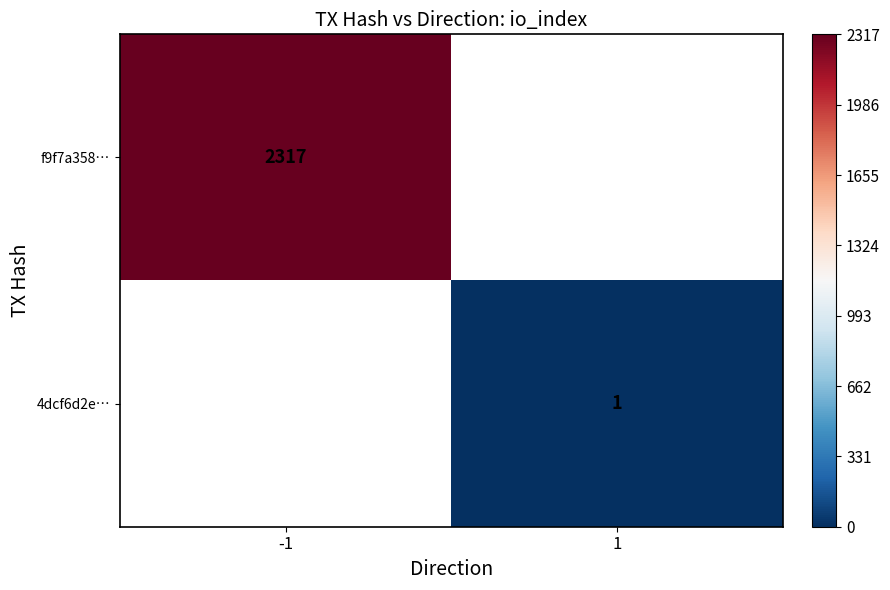

Is the value of f9f7a358… at 1 greater than the value of 4dcf6d2e… at 1?

No